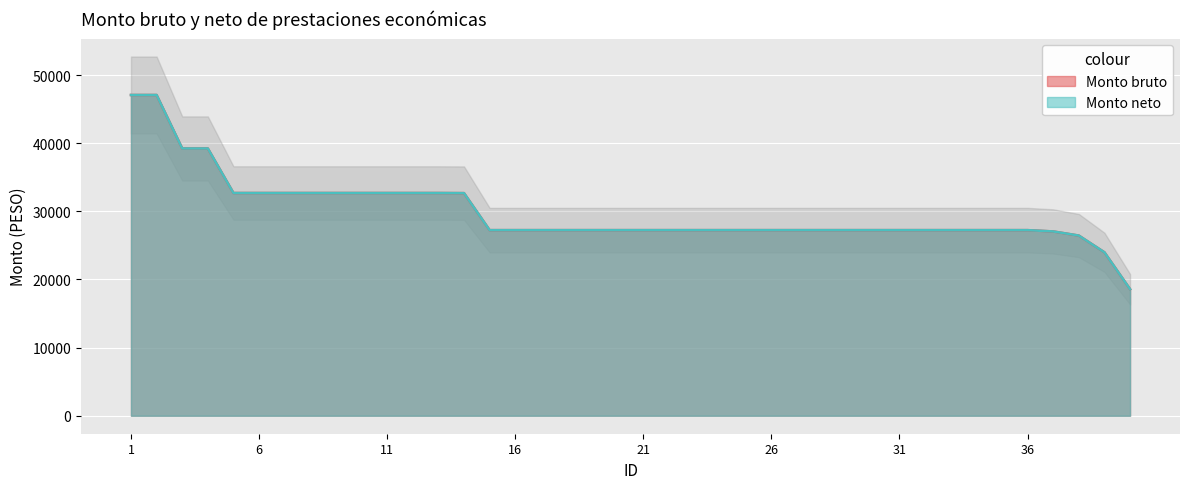

How many lines are shown in the chart?

2